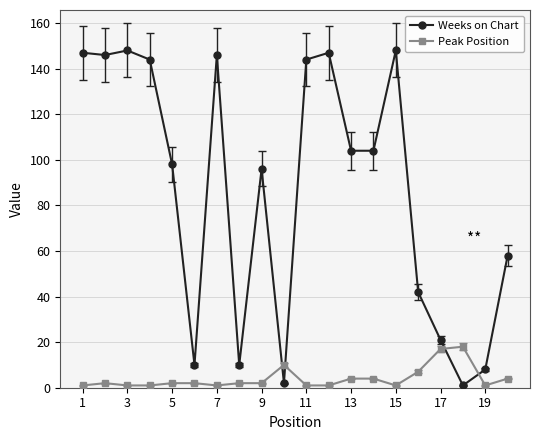

How many data points does each series have?

20